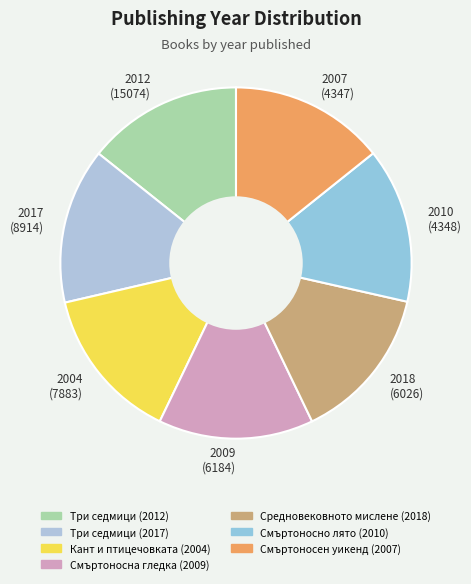

The 2010 (4348) slice represents 22% of the pie. True or false?

False